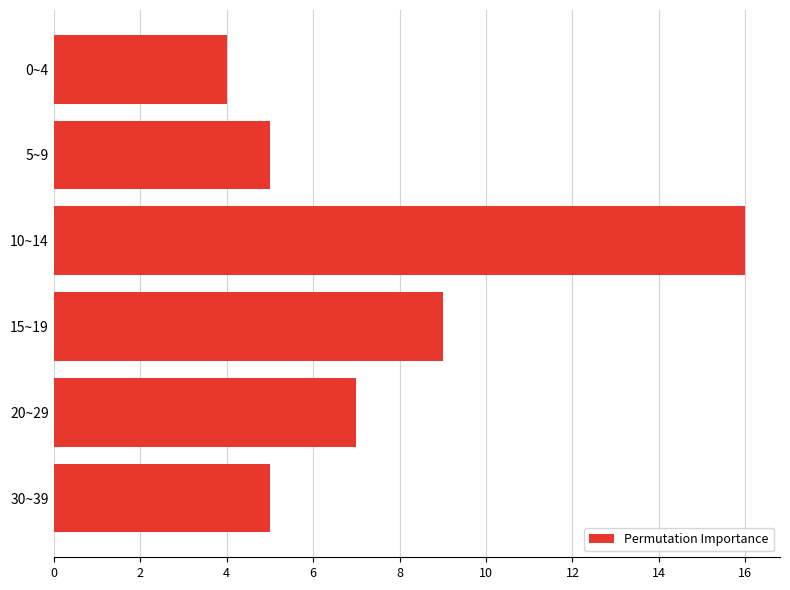

What is the greatest value displayed?

16